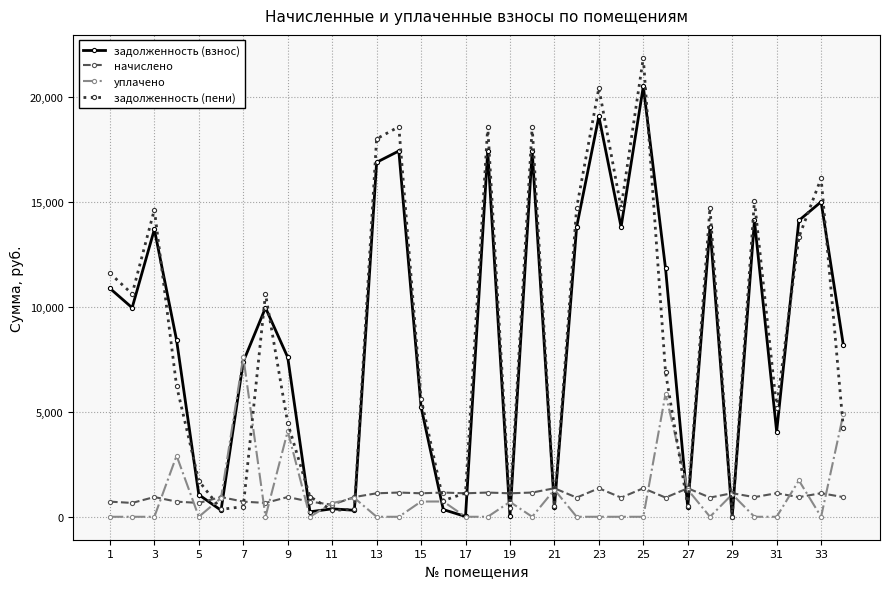

Which series has the largest range (max minus min)?

задолженность (пени)